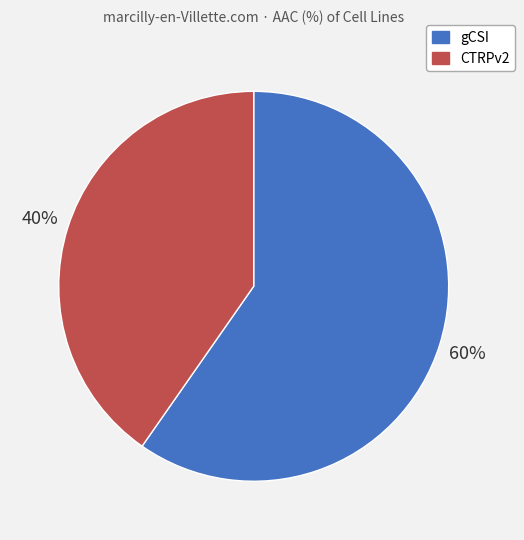

How many segments does this pie chart have?

2